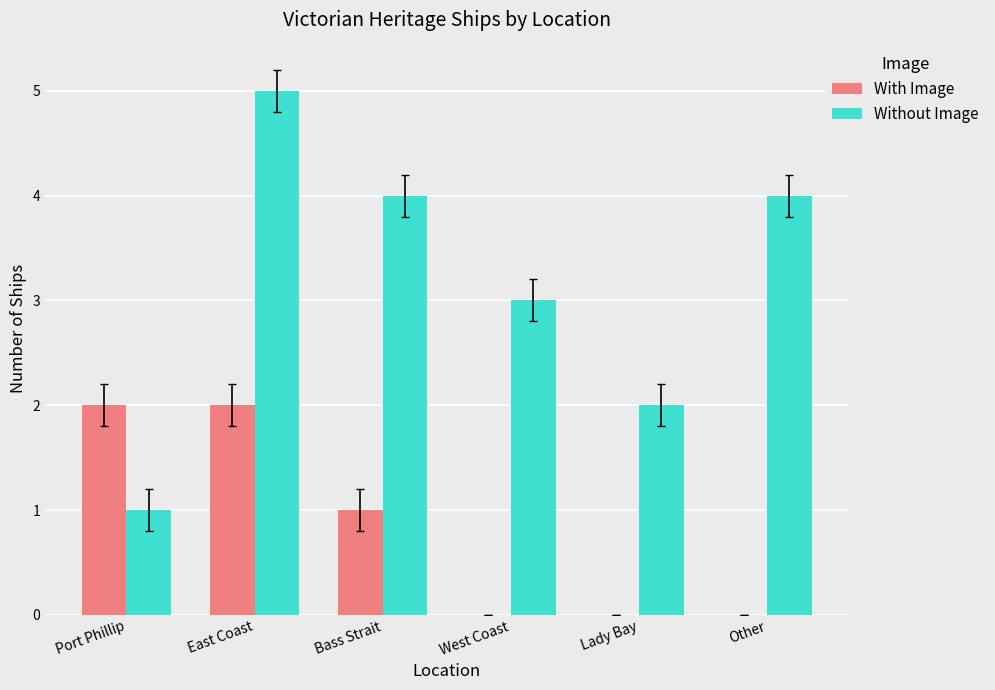

What is the sum of the Without Image values at Other and Port Phillip?

5